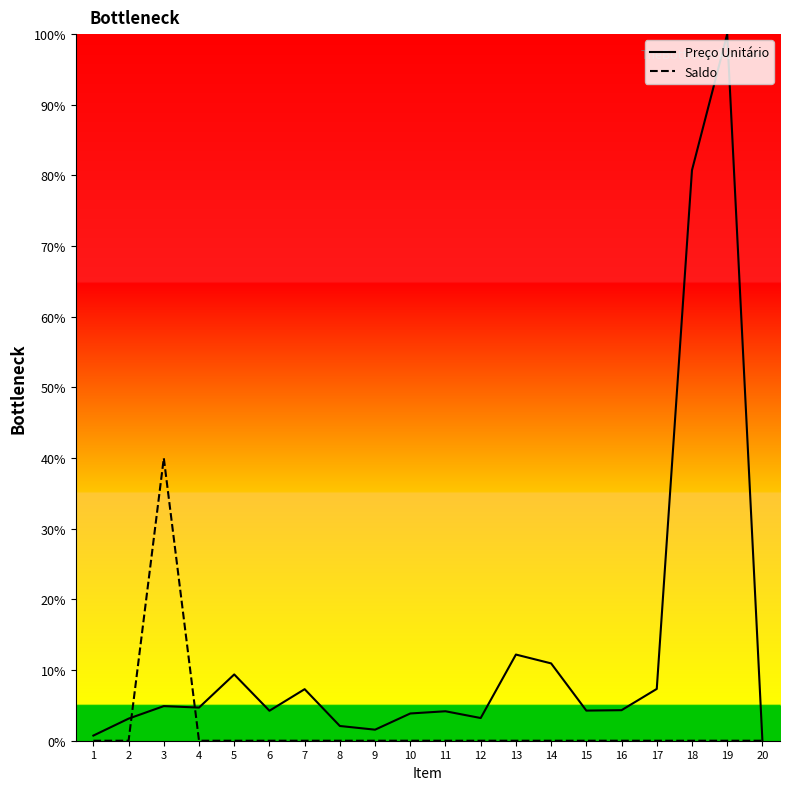

List the labels in order of Saldo value, largest first.

3, 1, 2, 4, 5, 6, 7, 8, 9, 10, 11, 12, 13, 14, 15, 16, 17, 18, 19, 20